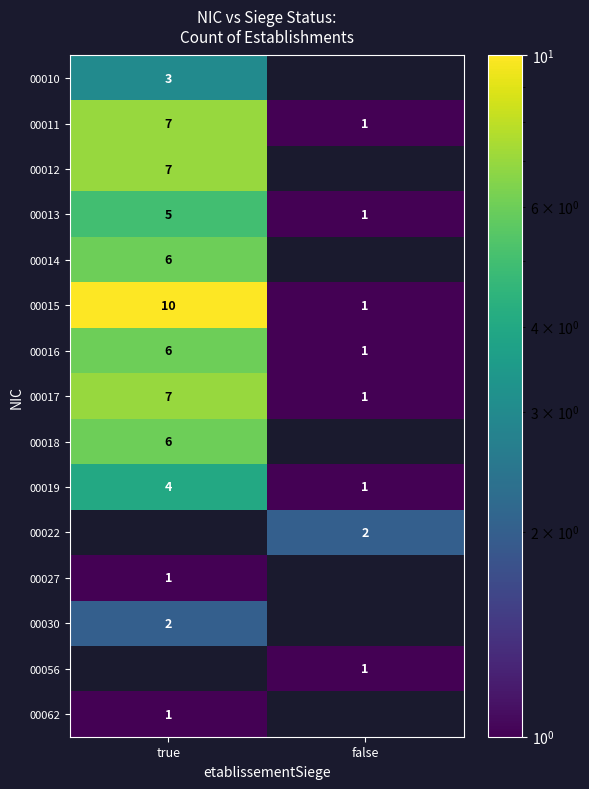

At which label is 00015 closest to 5?

false